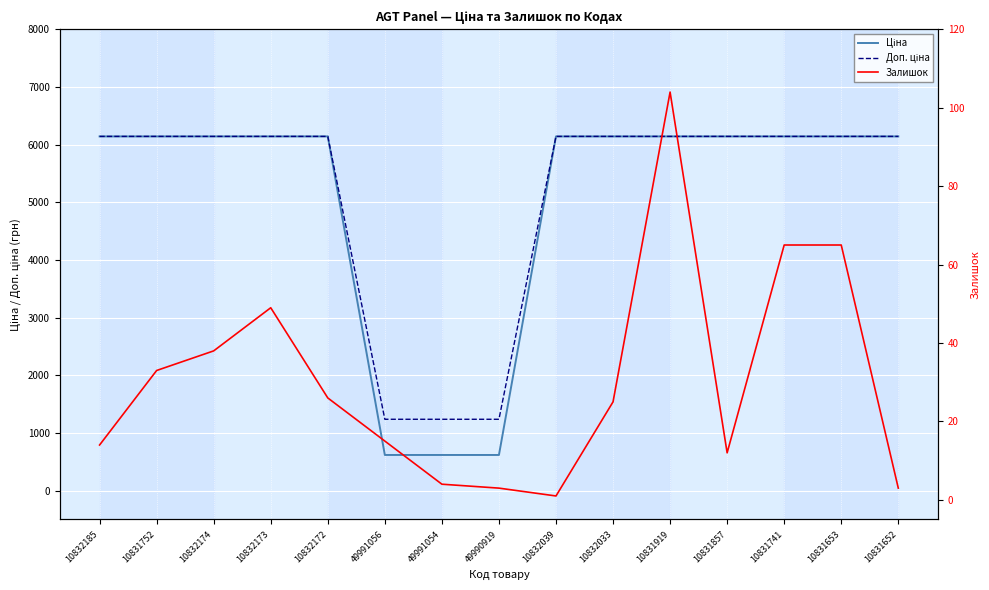

Reading right to left, what are all the values shown in this chart?

Ціна: 6143.2	6143.2	6143.2	6143.2	6143.2	6143.2	6143.2	618.9	618.9	618.9	6143.2	6143.2	6143.2	6143.2	6143.2
Доп. ціна: 6143.2	6143.2	6143.2	6143.2	6143.2	6143.2	6143.2	1238.0	1238.0	1238.0	6143.2	6143.2	6143.2	6143.2	6143.2
Залишок: 3.0	65.0	65.0	12.0	104.0	25.0	1.0	3.0	4.0	15.0	26.0	49.0	38.0	33.0	14.0